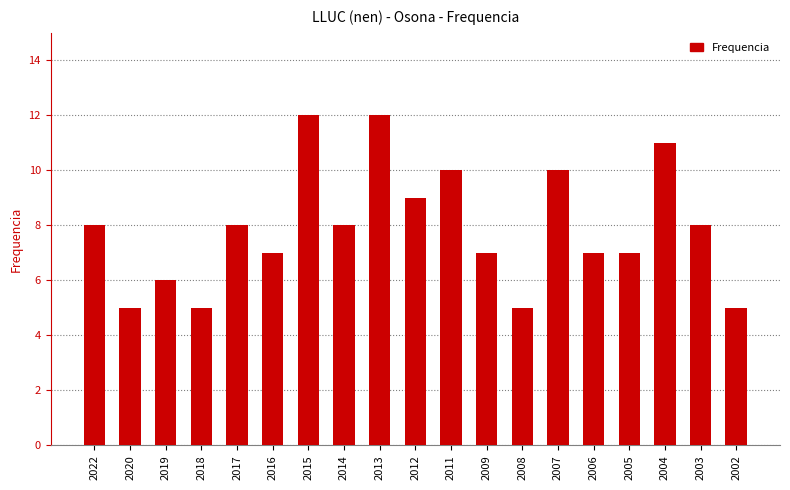

How many series are shown in this chart?

1